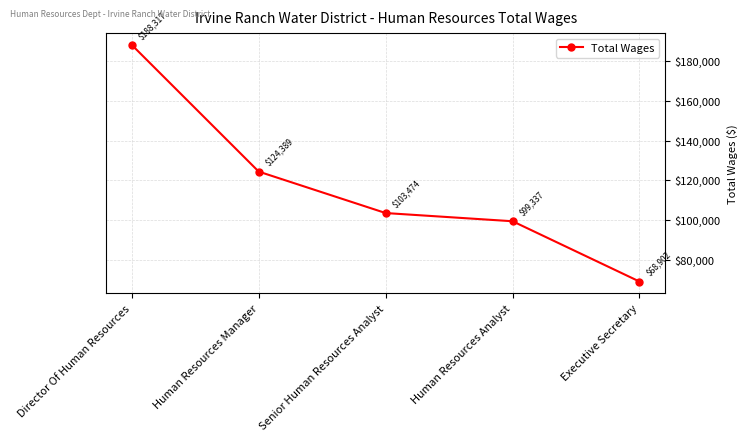

At which label is the value closest to 128609?

Human Resources Manager